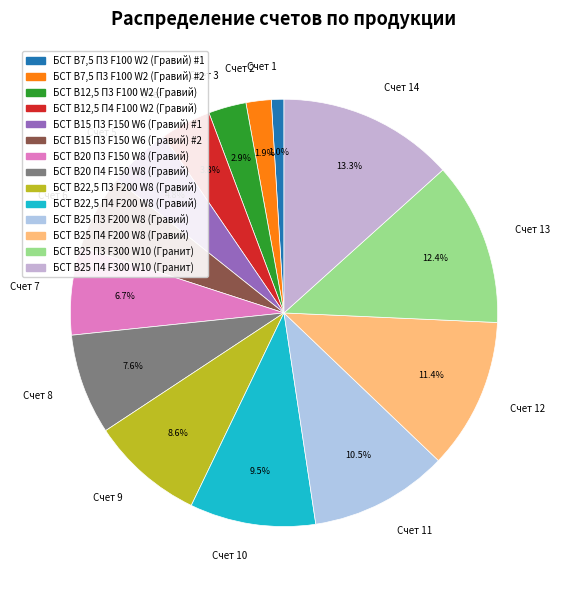

Count the number of slices in the pie.

14